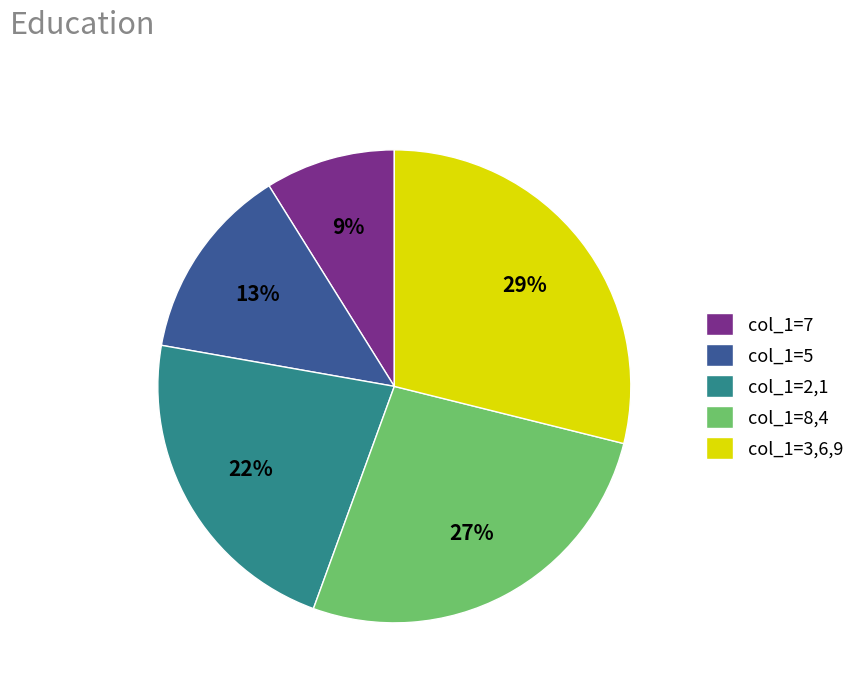

To the nearest percent, what percentage of the pie is col_1=3,6,9?

29%